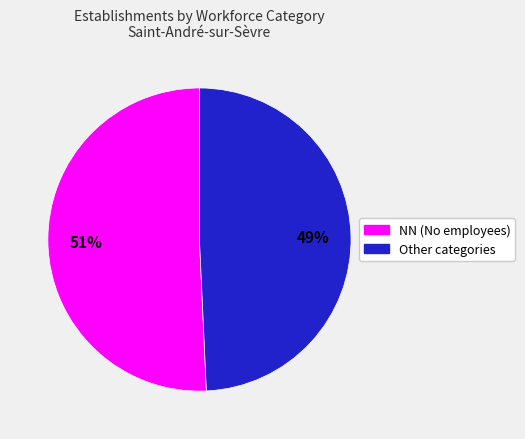

To the nearest percent, what is the combined percentage of Other categories and NN (No employees)?

100%